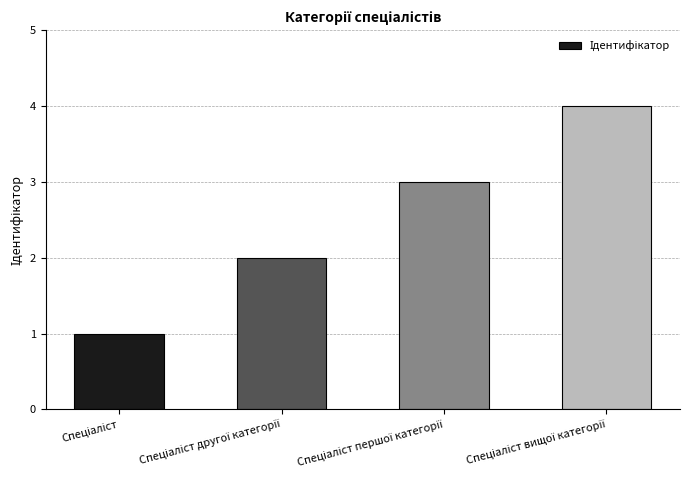

How many series are shown in this chart?

1